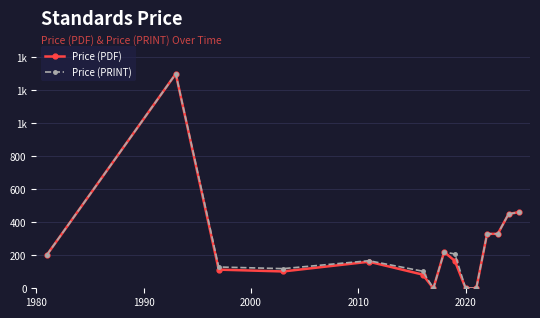

At how many categories does at least one series exceed 290?

5